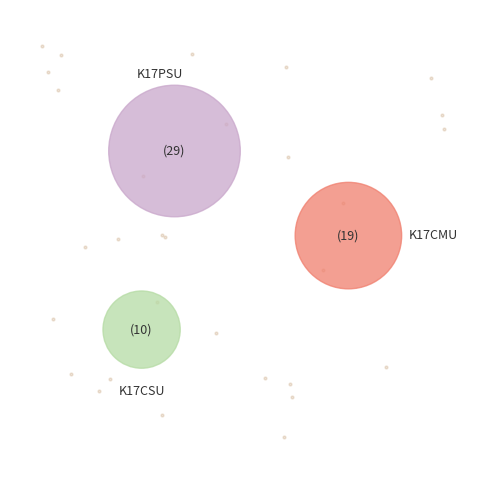

To the nearest percent, what percentage of the pie is K17CMU?

33%